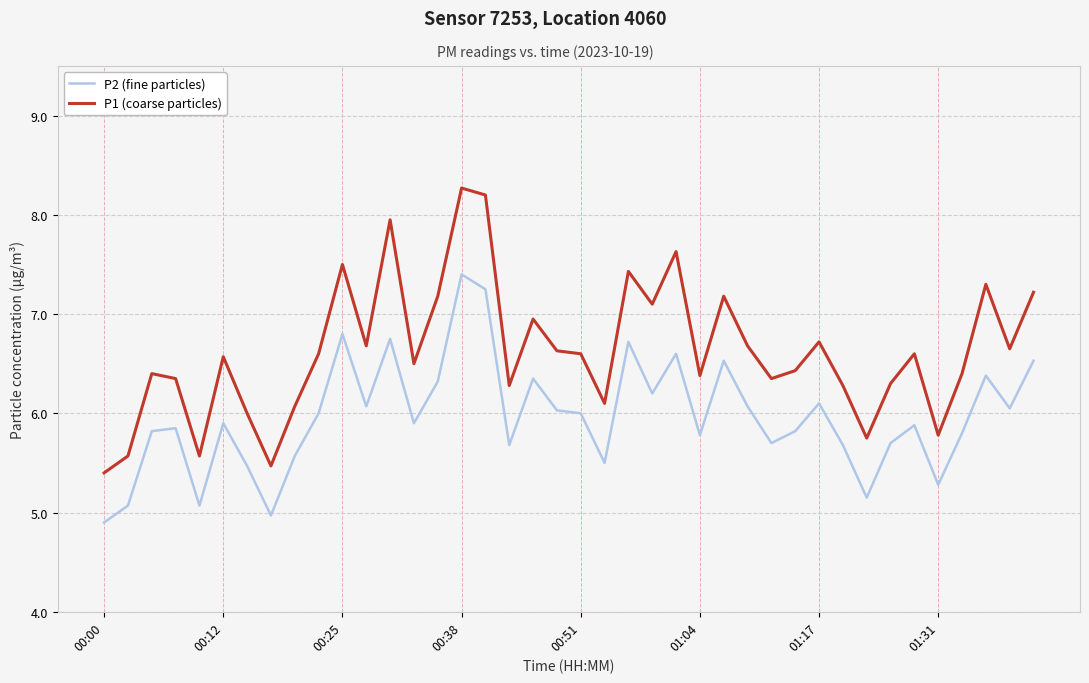

True or false: P2 (fine particles) and P1 (coarse particles) intersect in this chart.

False